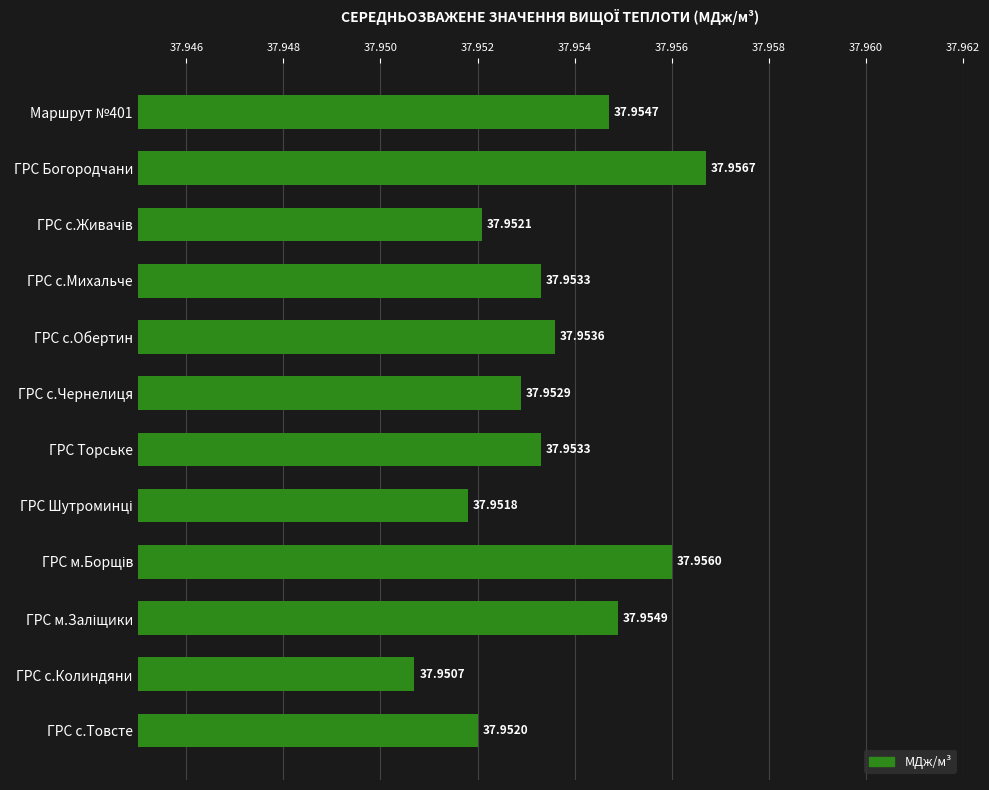

What is the label of the 6th bar from the top?

ГРС с.Чернелиця